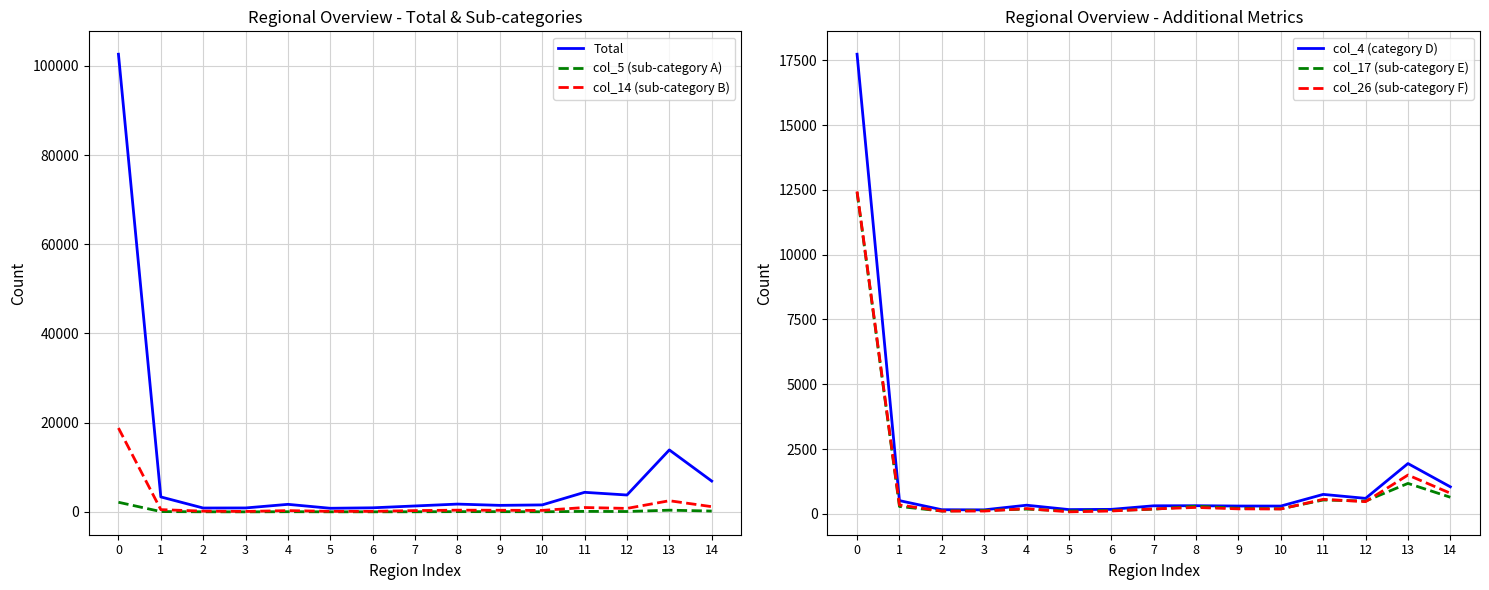

At which category does Total reach its first local peak?

4